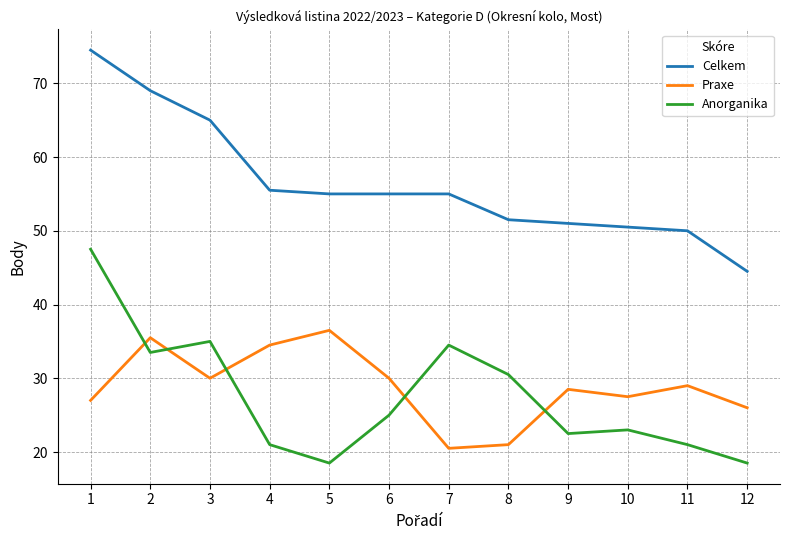

Is the value of Anorganika at 5 greater than the value of Praxe at 1?

No